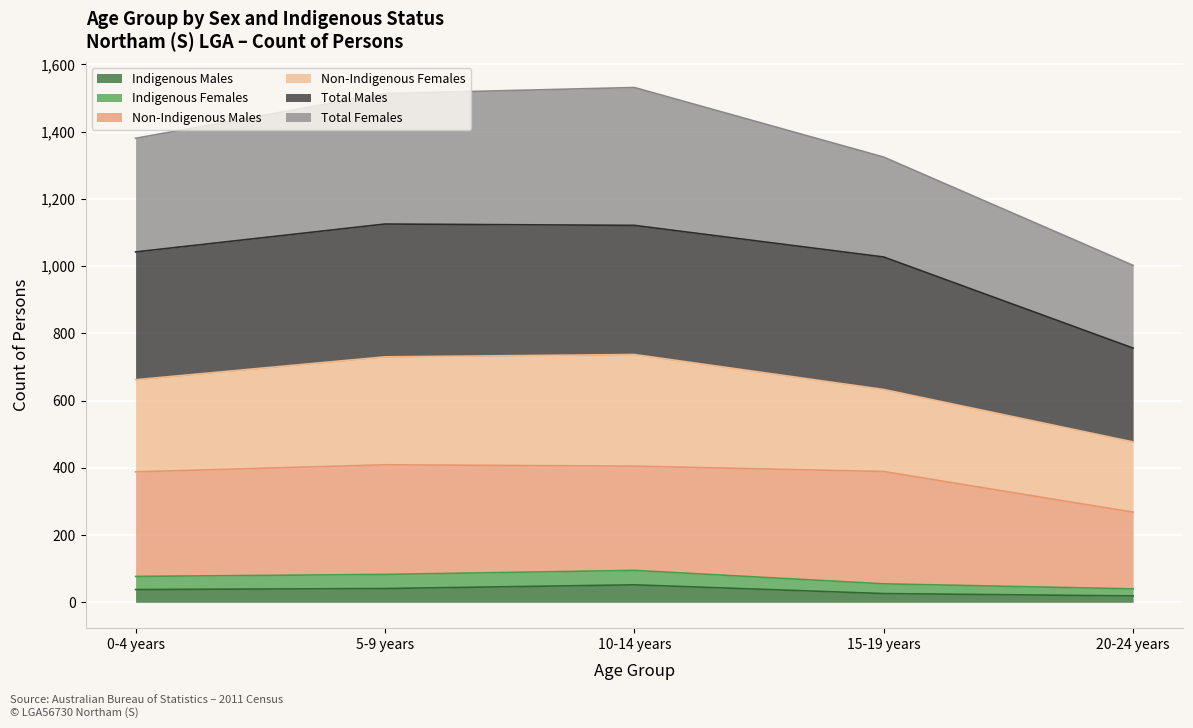

What is the label of the 1st point from the right?

20-24 years